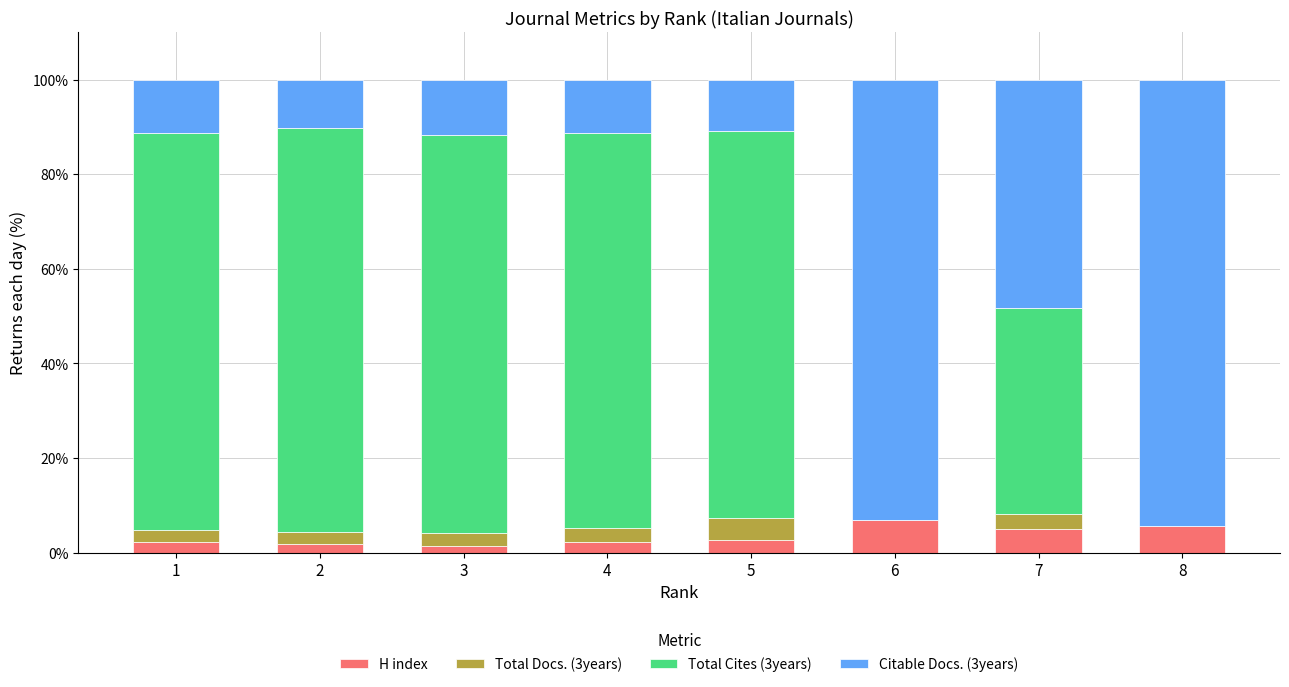

What is the sum of all H index values?

27.8